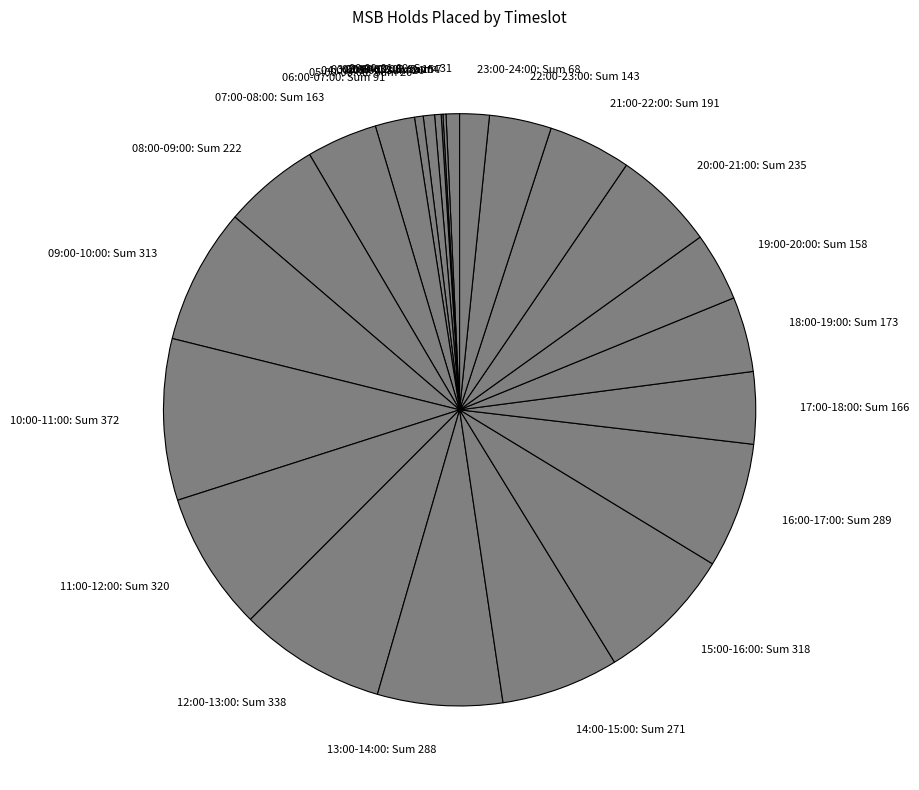

What is the ratio of the value at 07:00-08:00: Sum 163 to the value at 14:00-15:00: Sum 271?

0.6